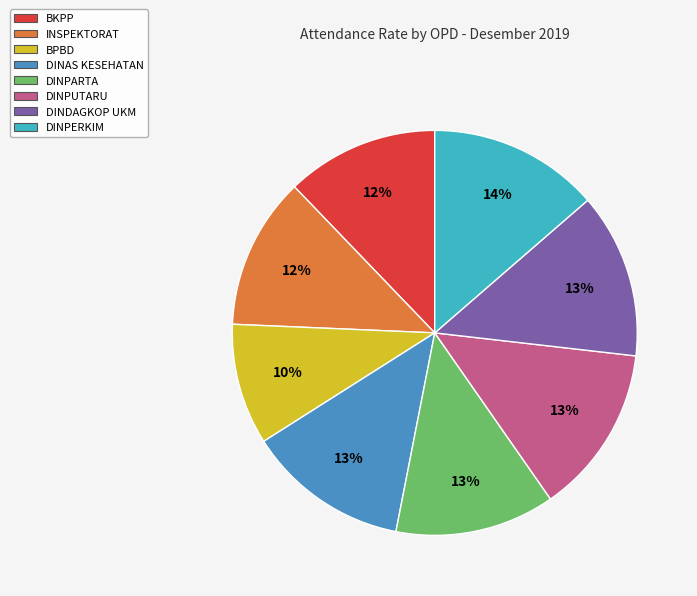

Does DINPARTA represent more than half of the total?

No